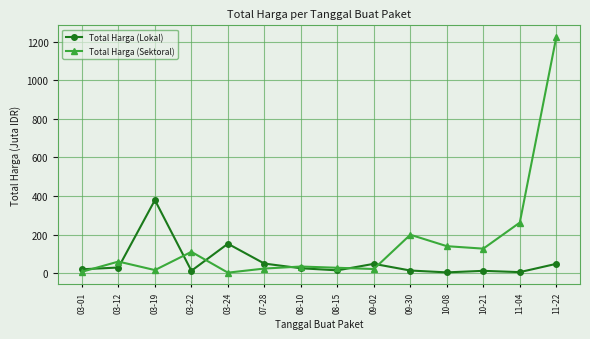

What is the label of the 6th point from the right?

09-02